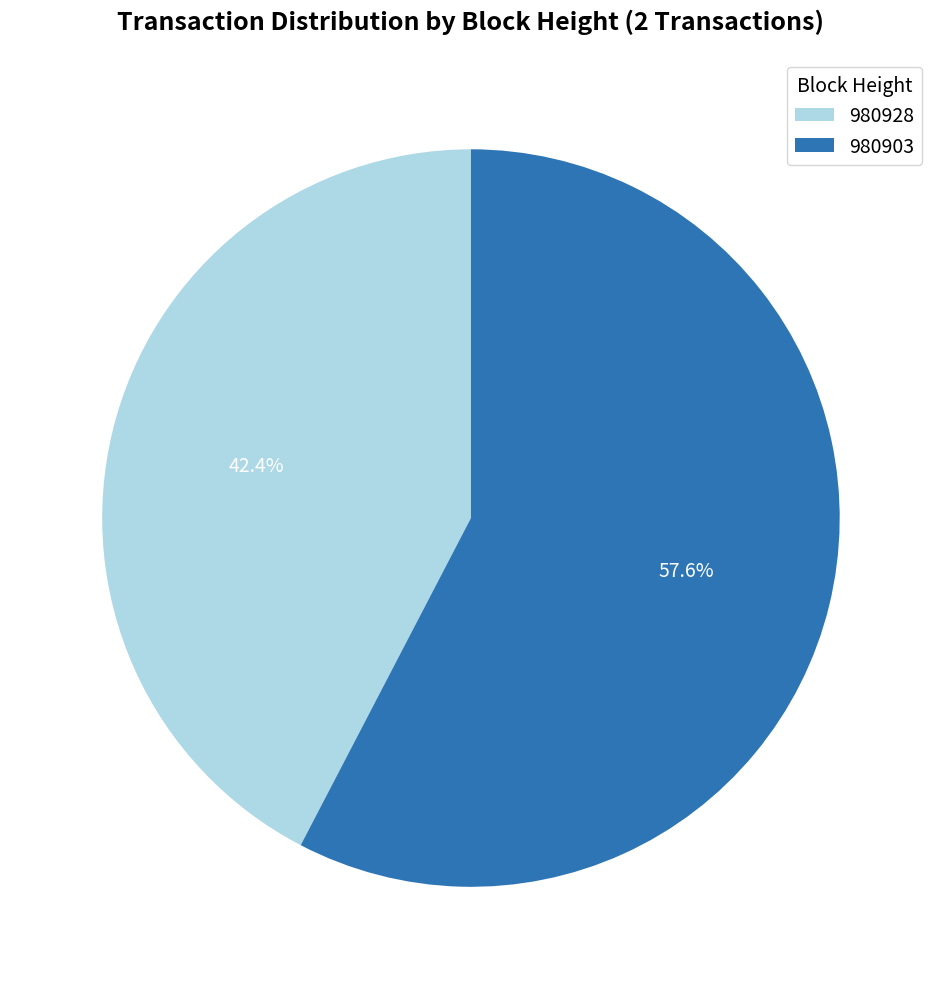

What is the smallest slice in the pie chart?

980928